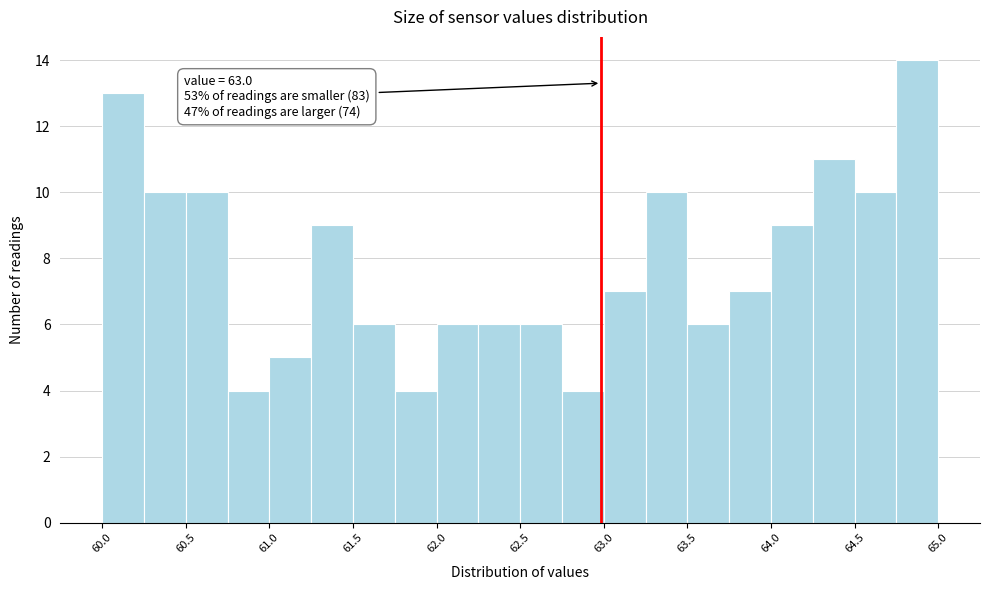

Read against the x-axis, roughly where is the centre of the tallest bar?

64.9